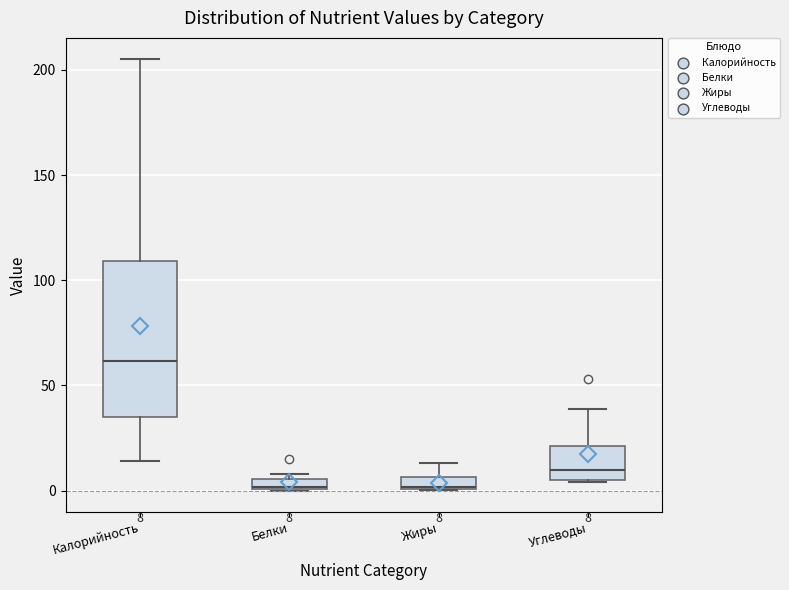

Comparing the boxes themselves (not the whiskers), which one is the tallest?

Калорийность